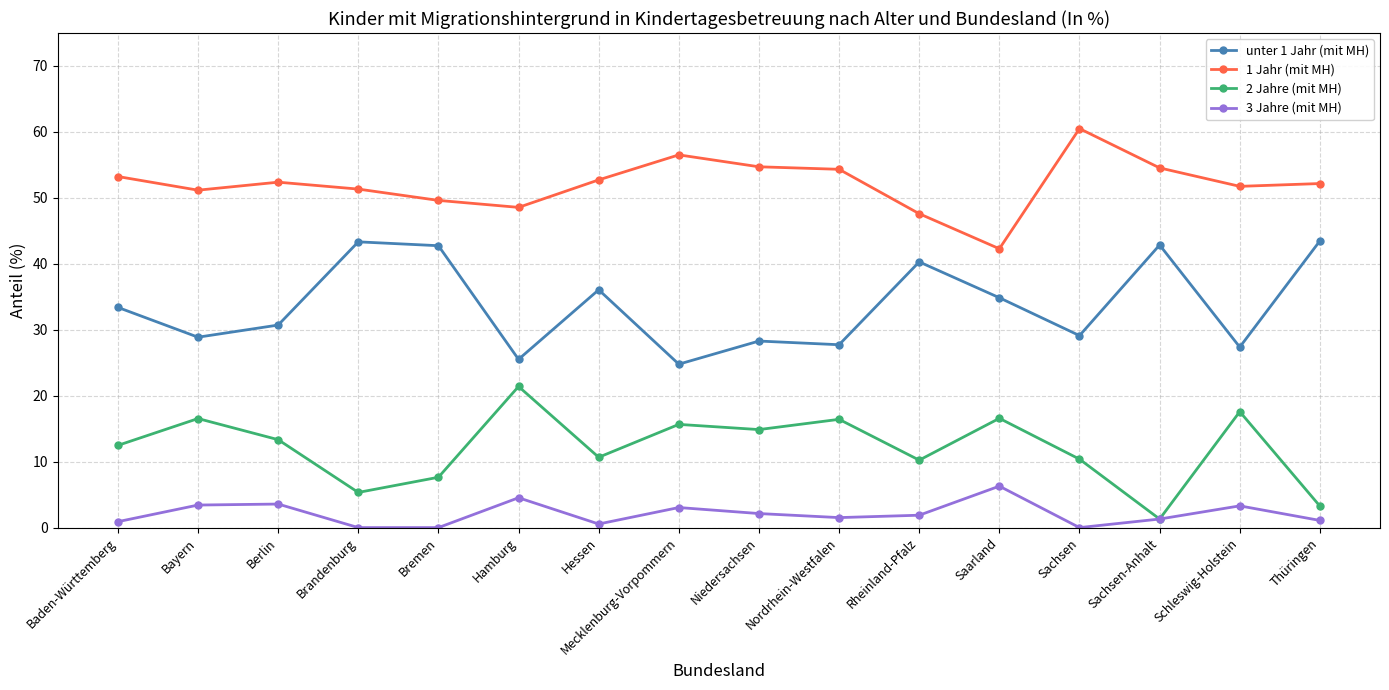

Which series changed the most between Bremen and Nordrhein-Westfalen?

unter 1 Jahr (mit MH)